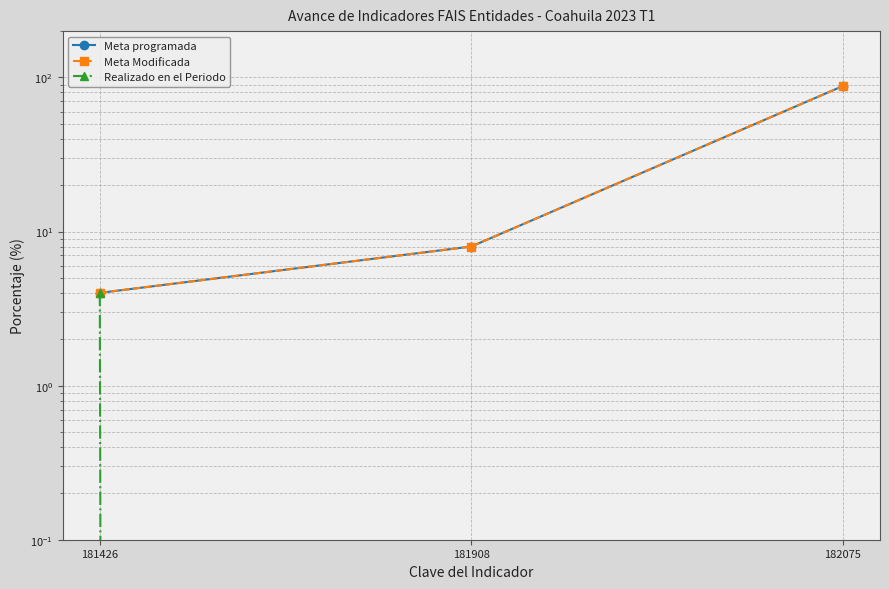

Reading left to right, transcribe all the data shown in this chart.

Meta programada: 4	8	88
Meta Modificada: 4	8	88
Realizado en el Periodo: 4	0	0